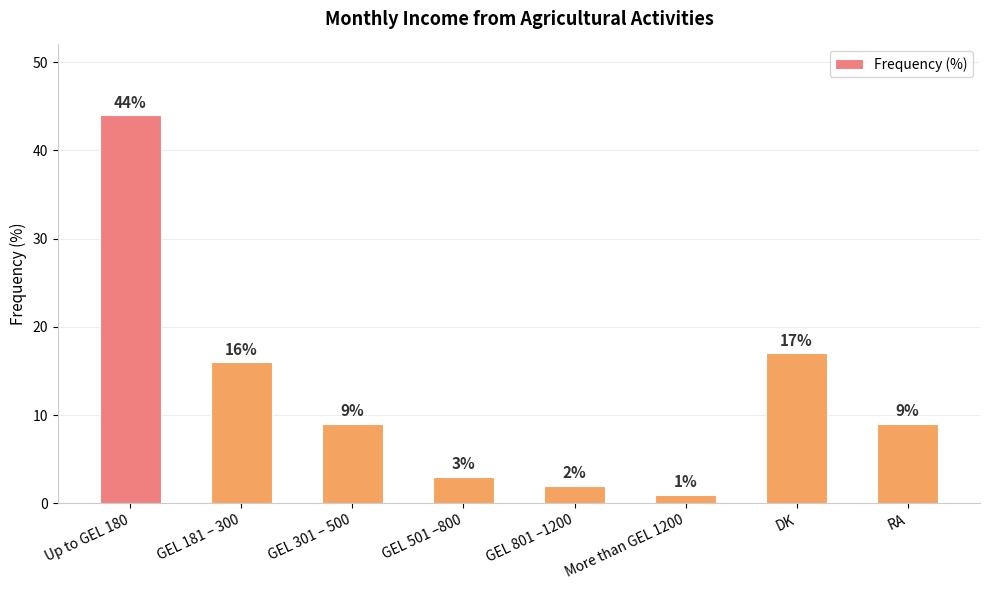

Which label corresponds to the largest value in the chart?

Up to GEL 180